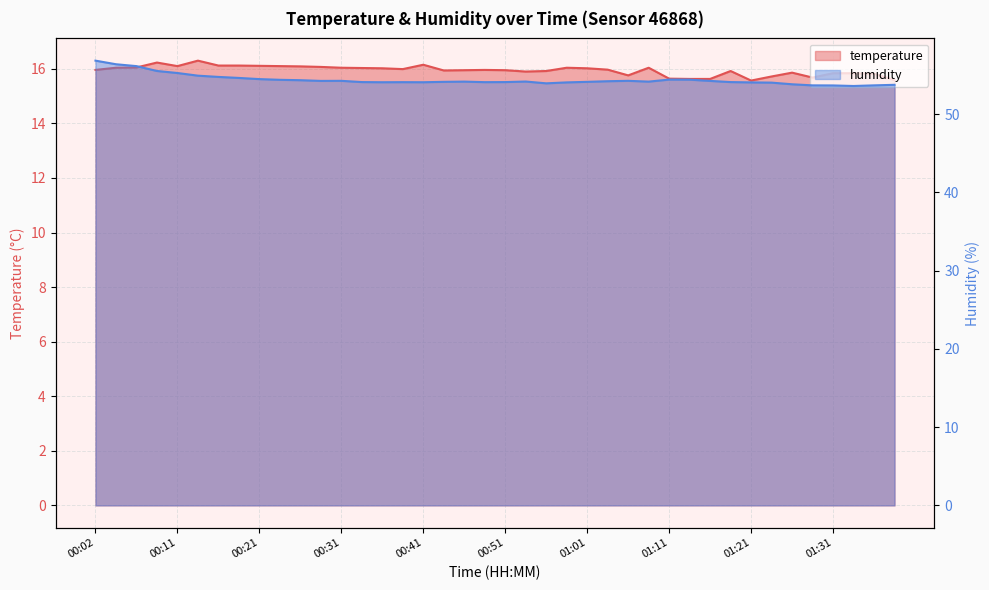

True or false: humidity has more than 1 points higher than both neighbors.

True